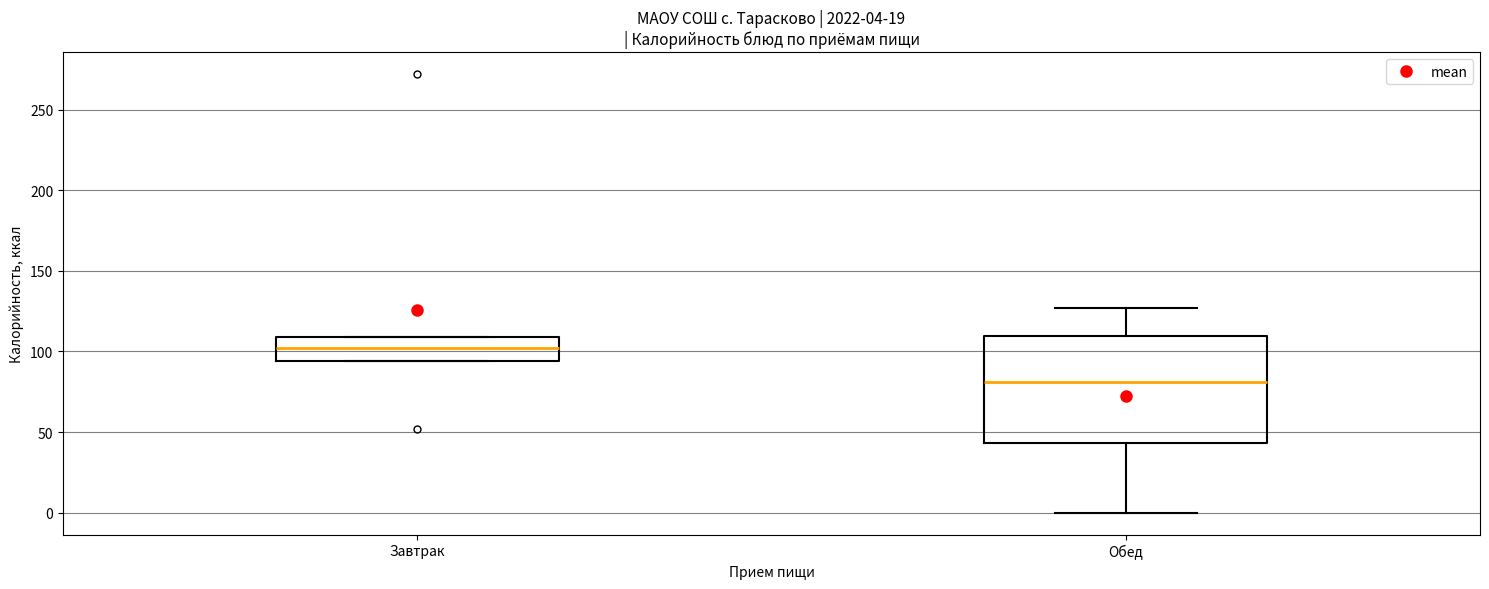

Which box has the highest median line?

Завтрак